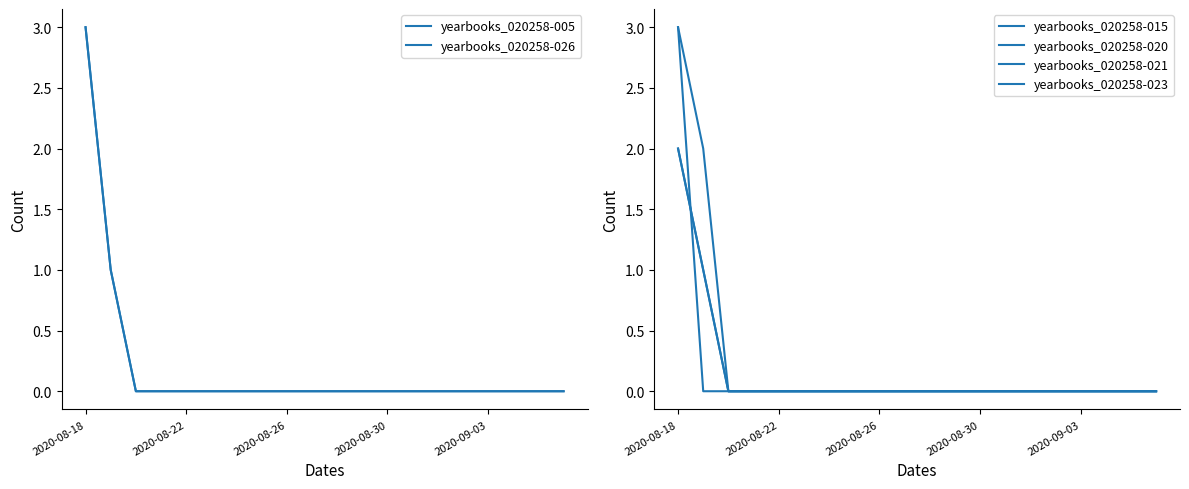

The value of yearbooks_020258-020 at 13 is 0. True or false?

True